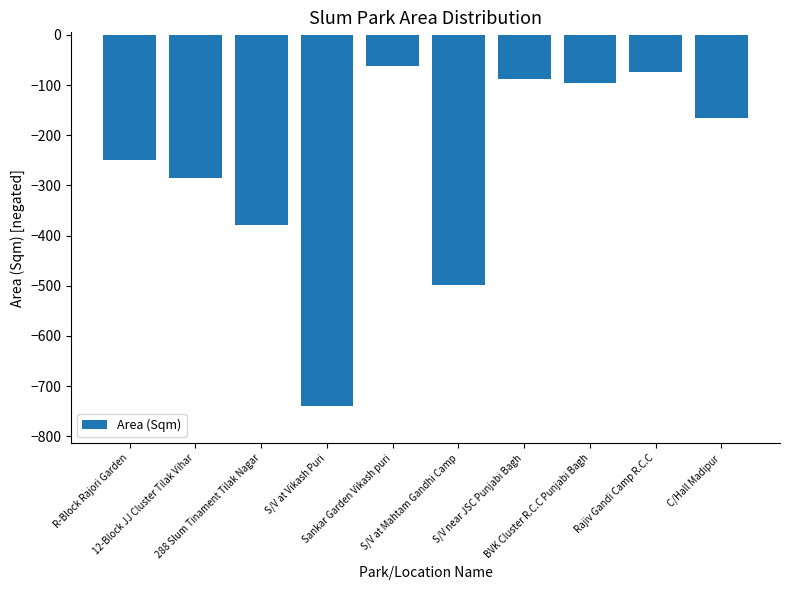

What is the value of the 9th bar from the left?

-73.8